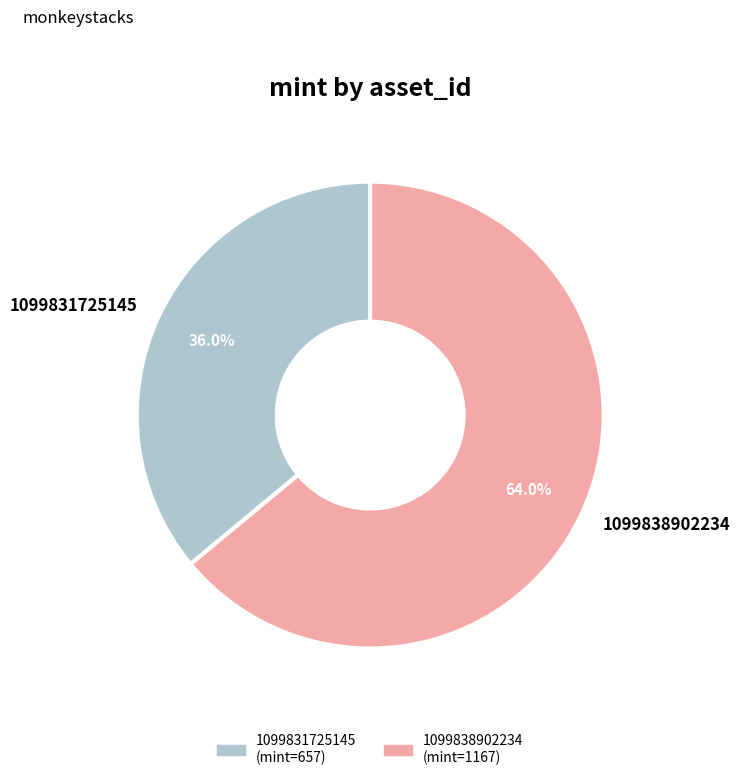

Is it true that 1099838902234 is 70% of the pie?

False